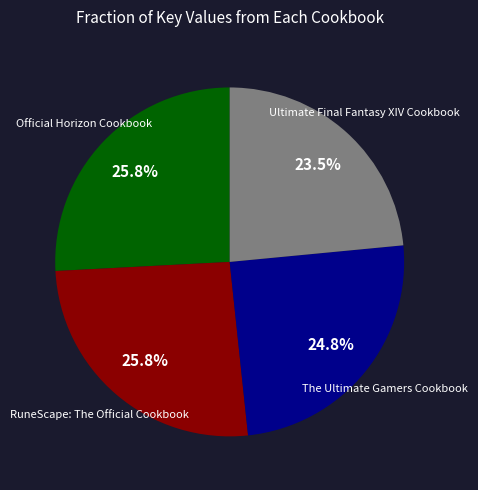

Is there a majority slice in this chart?

No